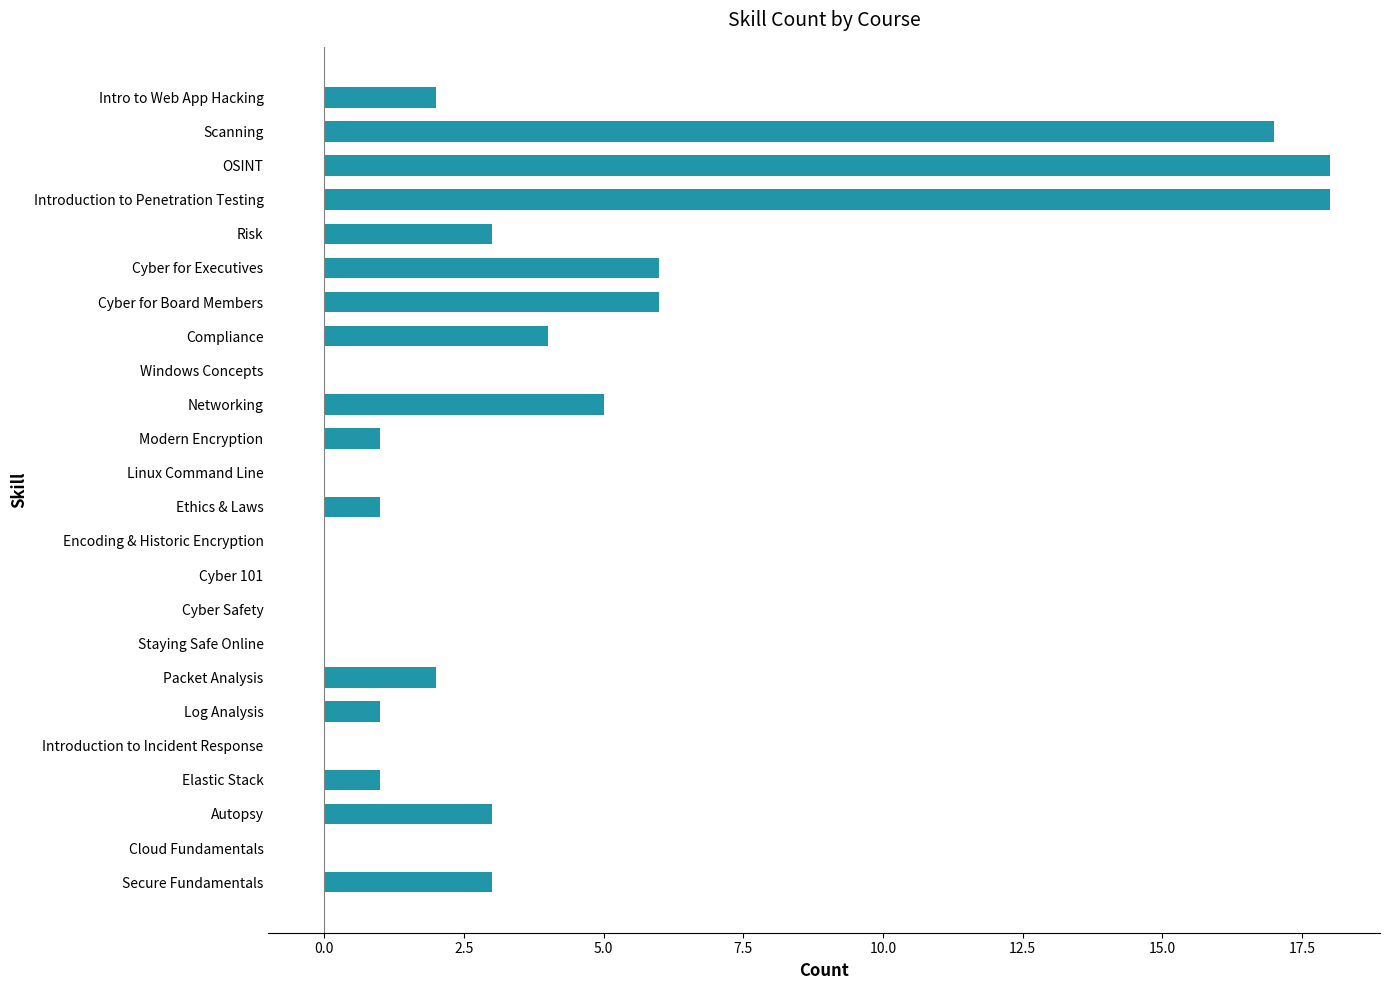

What is the sum of all values?

91